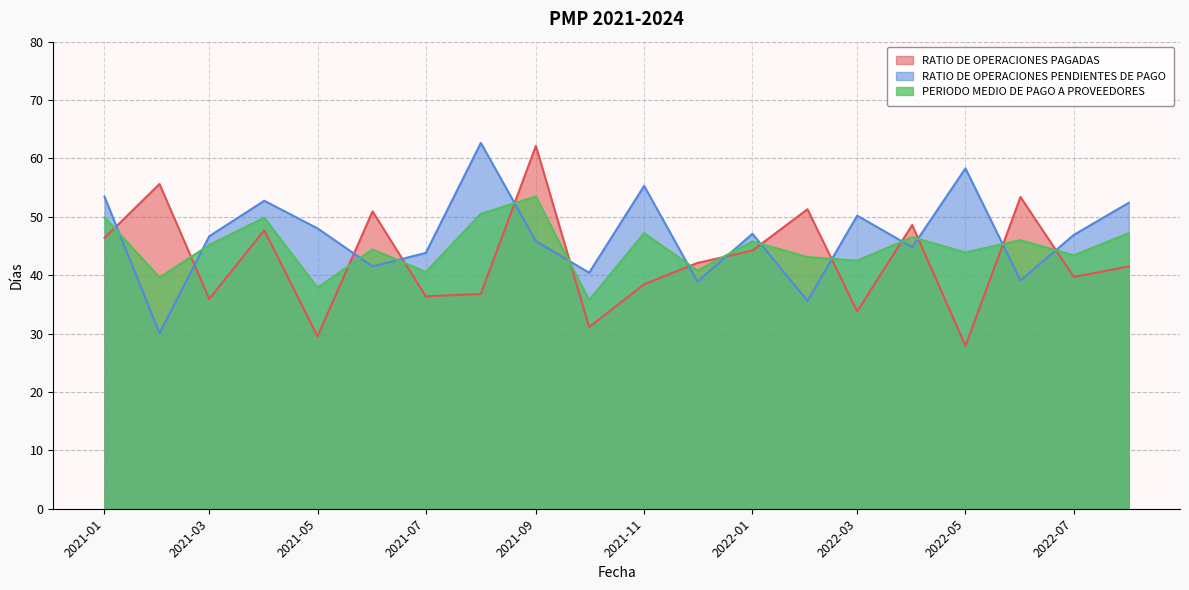

How many series are shown in this chart?

3